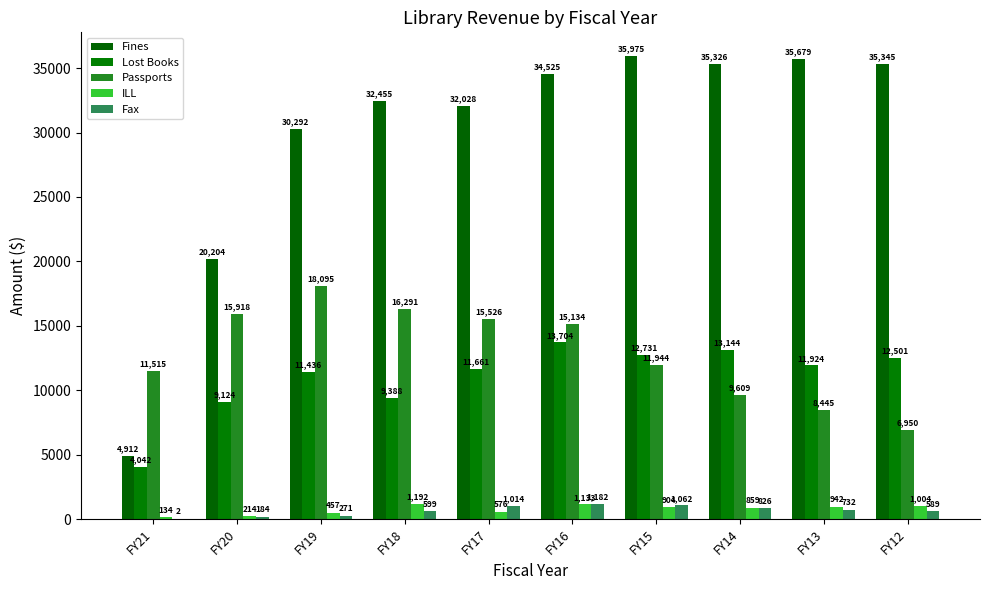

How many categories are shown in the chart?

10